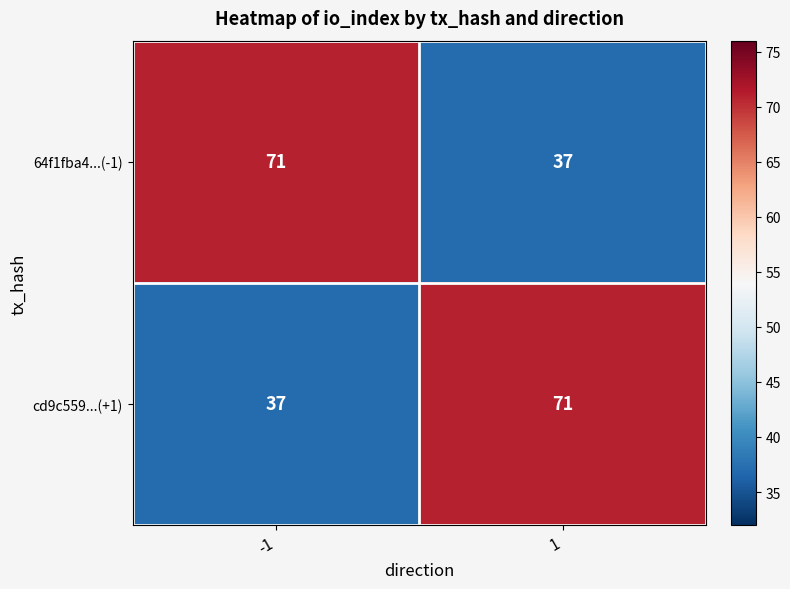

The value of 64f1fba4...(-1) at 1 is 37. True or false?

True